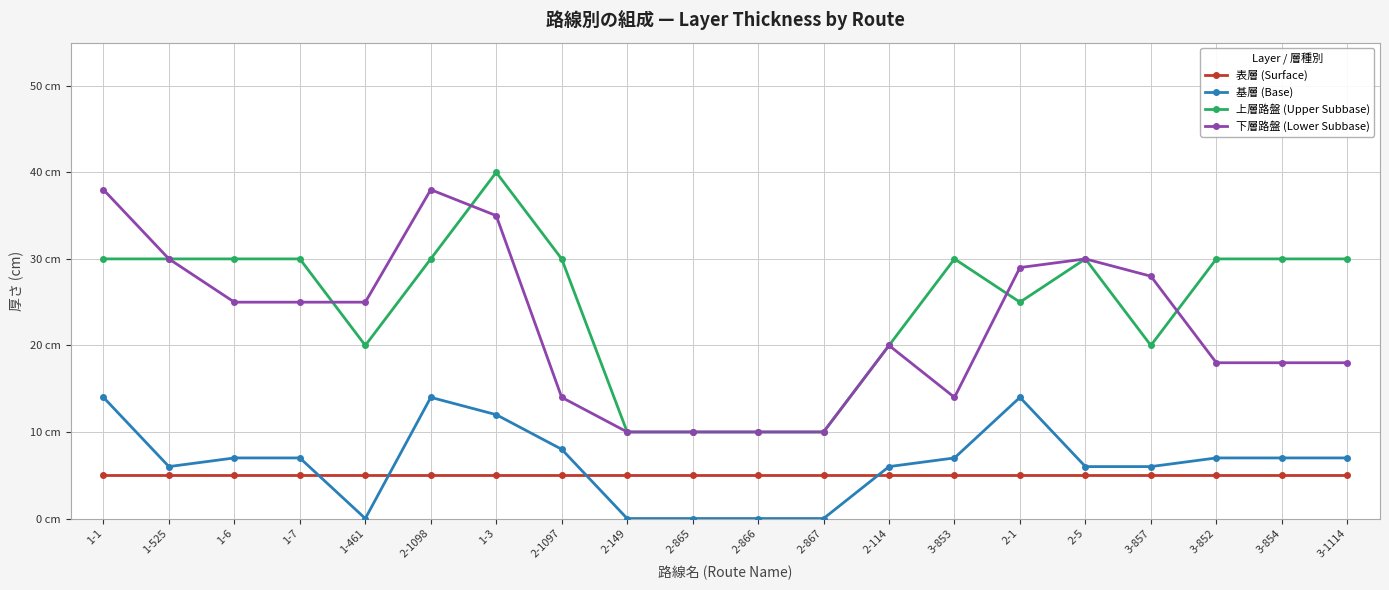

Reading right to left, extract all data points from this chart.

表層 (Surface): 3-1114=5	3-854=5	3-852=5	3-857=5	2-5=5	2-1=5	3-853=5	2-114=5	2-867=5	2-866=5	2-865=5	2-149=5	2-1097=5	1-3=5	2-1098=5	1-461=5	1-7=5	1-6=5	1-525=5	1-1=5
基層 (Base): 3-1114=7	3-854=7	3-852=7	3-857=6	2-5=6	2-1=14	3-853=7	2-114=6	2-867=0	2-866=0	2-865=0	2-149=0	2-1097=8	1-3=12	2-1098=14	1-461=0	1-7=7	1-6=7	1-525=6	1-1=14
上層路盤 (Upper Subbase): 3-1114=30	3-854=30	3-852=30	3-857=20	2-5=30	2-1=25	3-853=30	2-114=20	2-867=10	2-866=10	2-865=10	2-149=10	2-1097=30	1-3=40	2-1098=30	1-461=20	1-7=30	1-6=30	1-525=30	1-1=30
下層路盤 (Lower Subbase): 3-1114=18	3-854=18	3-852=18	3-857=28	2-5=30	2-1=29	3-853=14	2-114=20	2-867=10	2-866=10	2-865=10	2-149=10	2-1097=14	1-3=35	2-1098=38	1-461=25	1-7=25	1-6=25	1-525=30	1-1=38